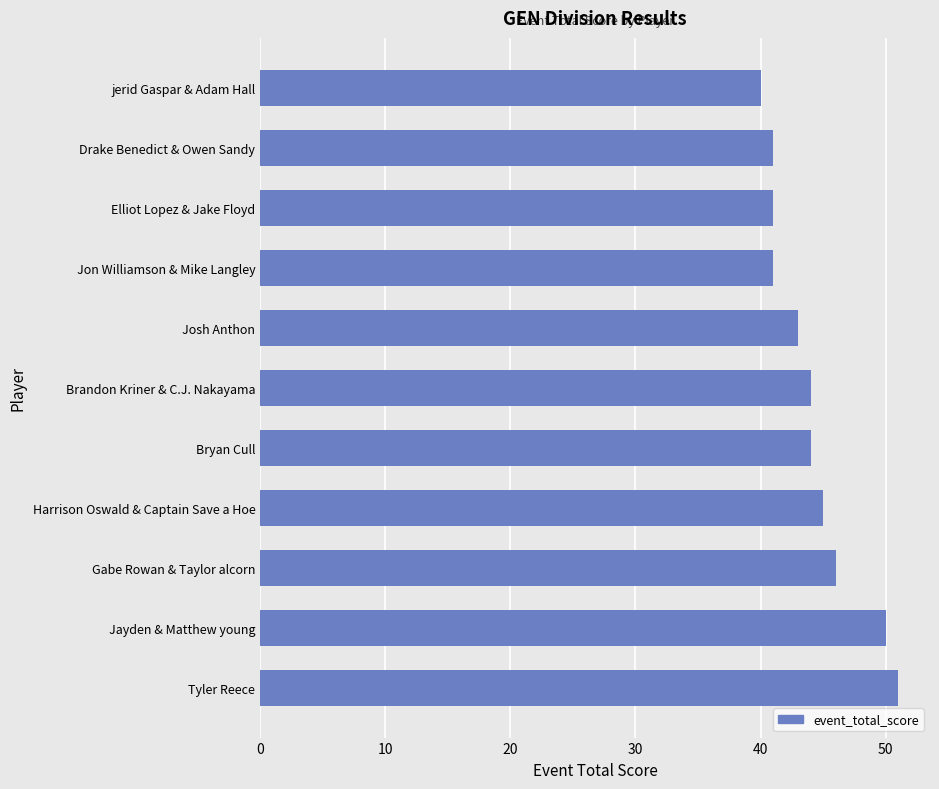

What is the difference between the maximum and second lowest values?

10